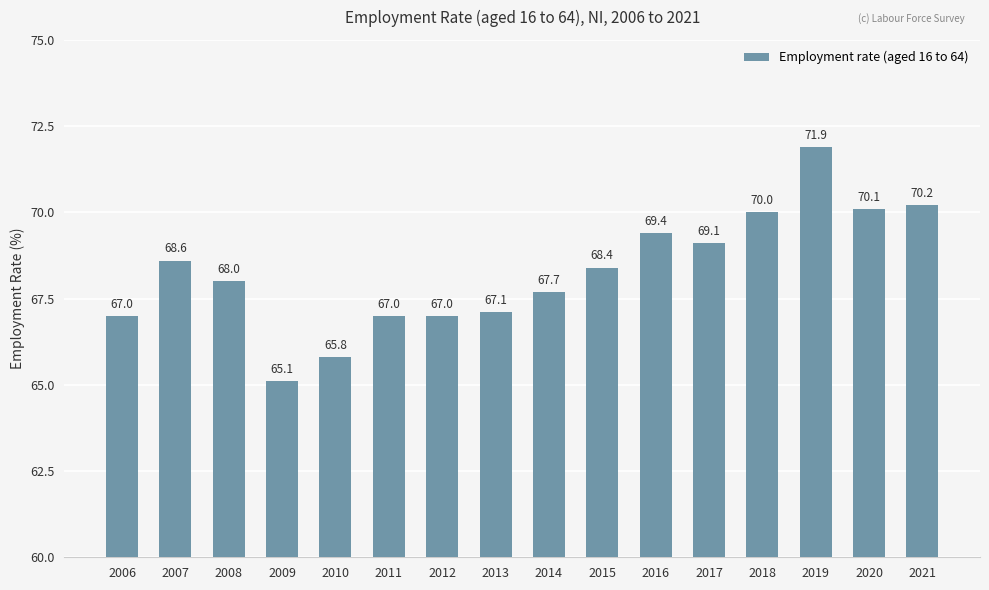

How many bars are there in total?

16